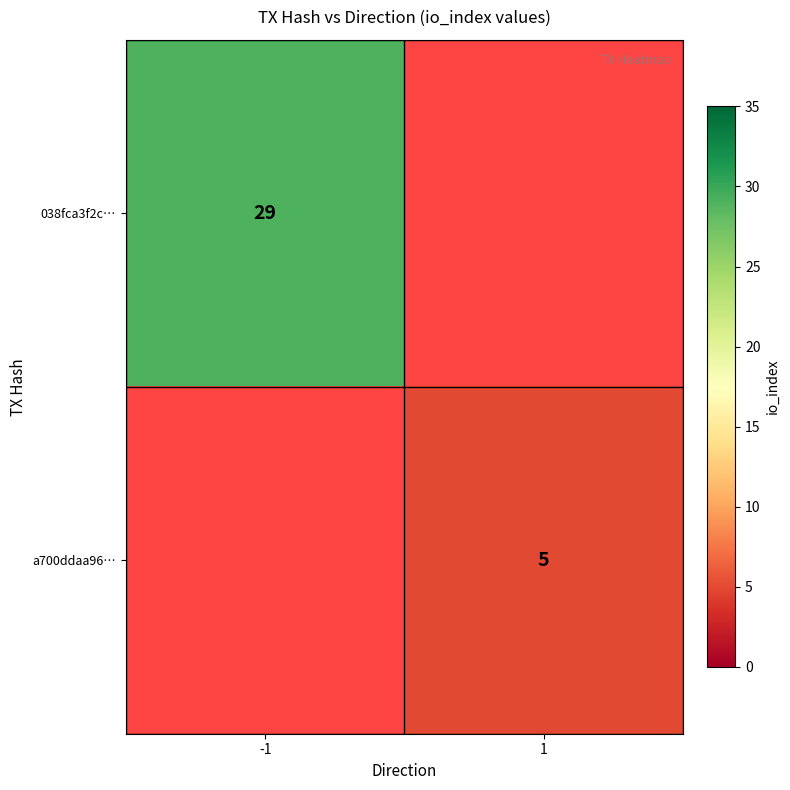

Is the value of a700ddaa96… at 1 greater than the value of 038fca3f2c… at -1?

No